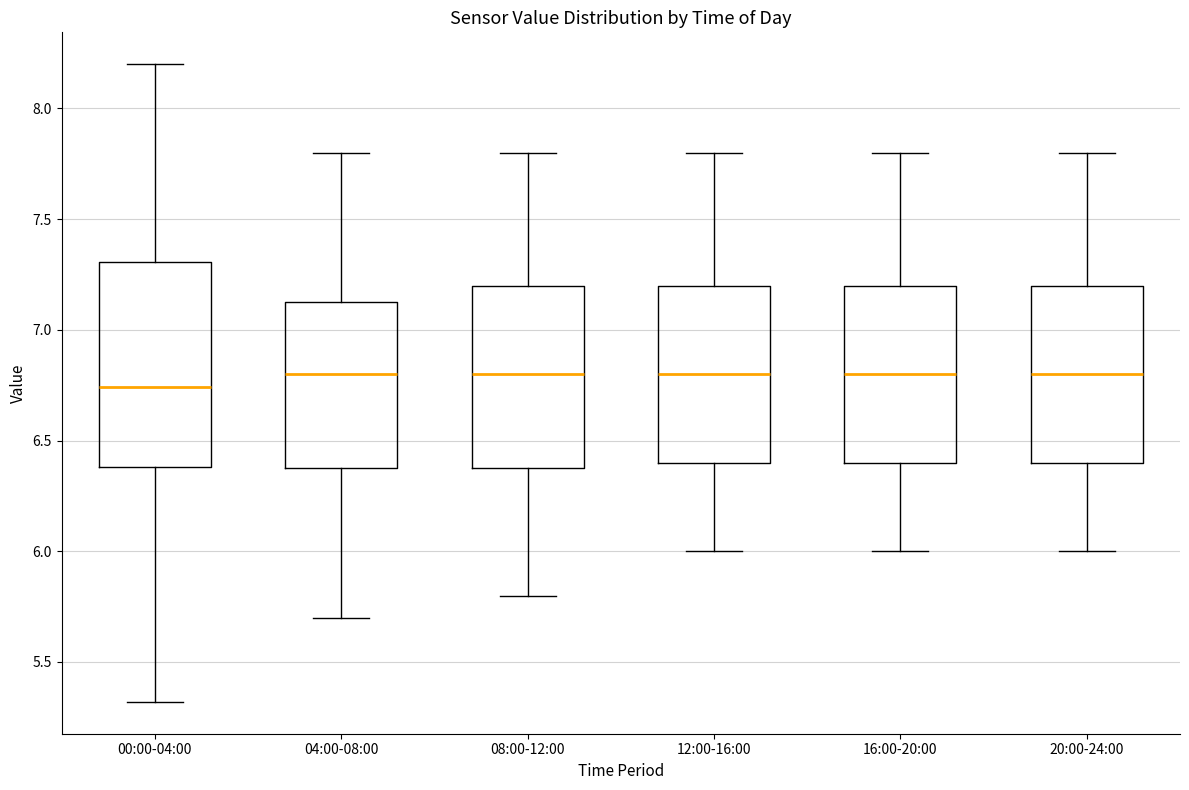

Where does the upper whisker of the box for 20:00-24:00 end on the y-axis? The values are not printed on the chart, so give them approximately, as read against the axis.

7.80